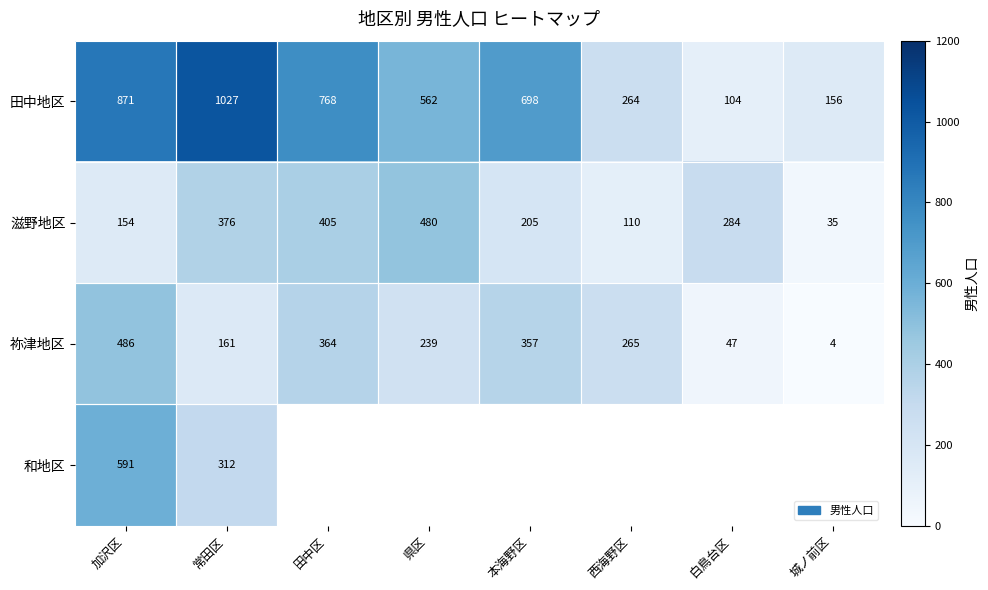

At which category is the sum across all series the highest?

加沢区